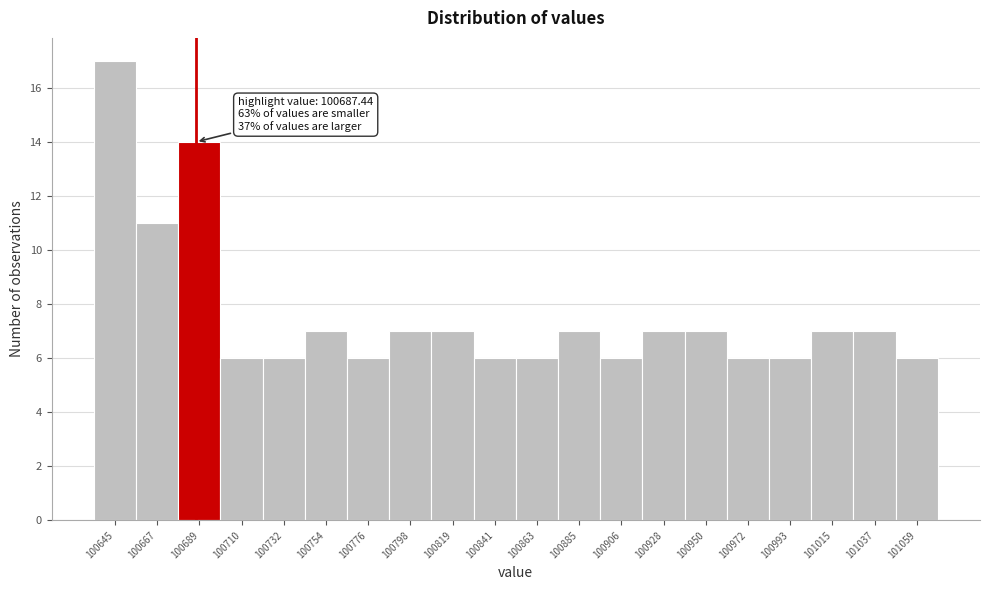

Over which range of the x-axis is the bar tallest?

100635 to 100655